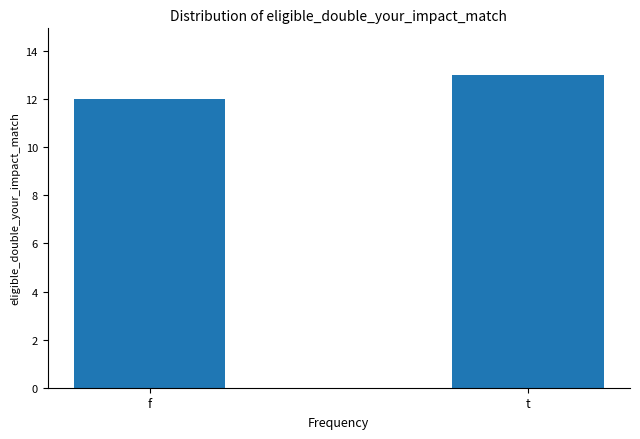

List the labels in order of value, smallest first.

f, t